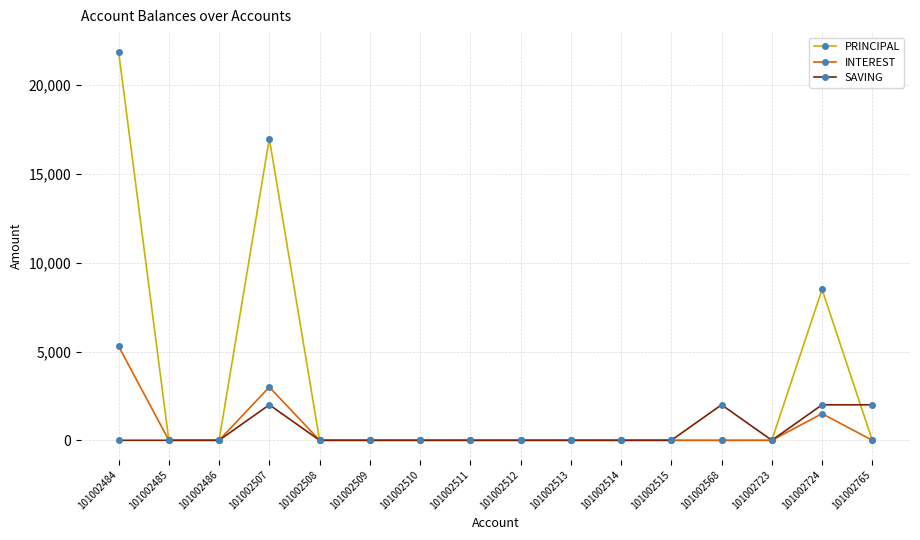

The SAVING series shows 2000 at 101002724. True or false?

True